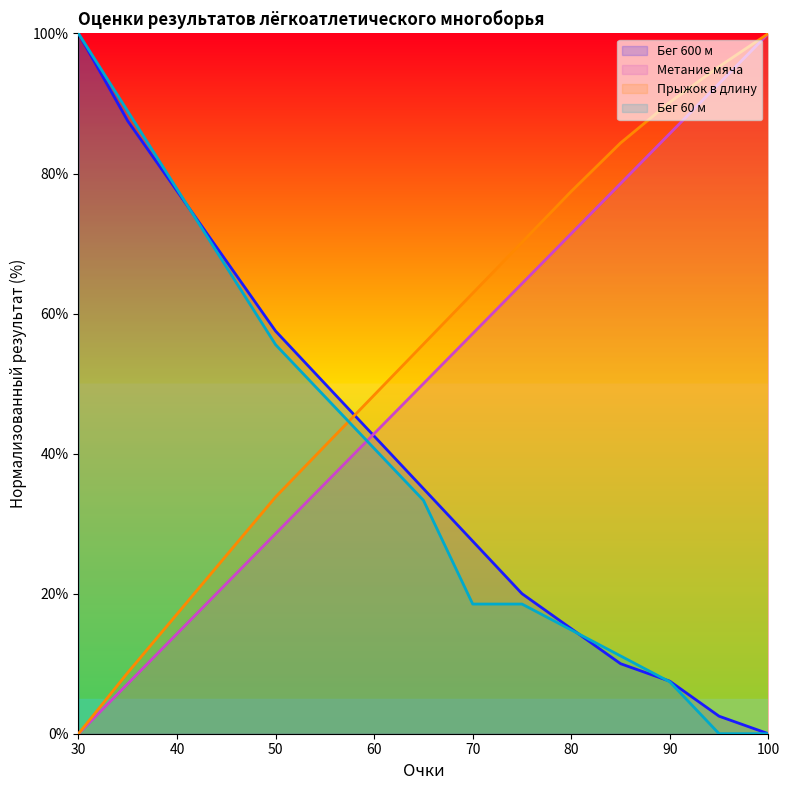

How many intersections are there between Бег 60 м and Прыжок в длину?

1